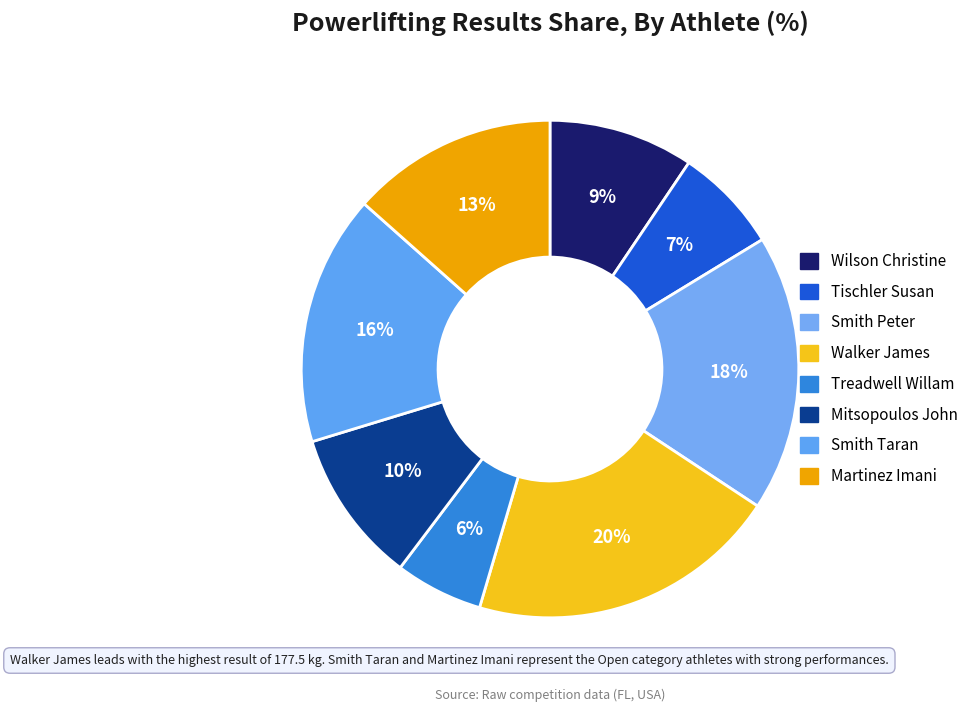

What is the largest slice in the pie chart?

Walker James